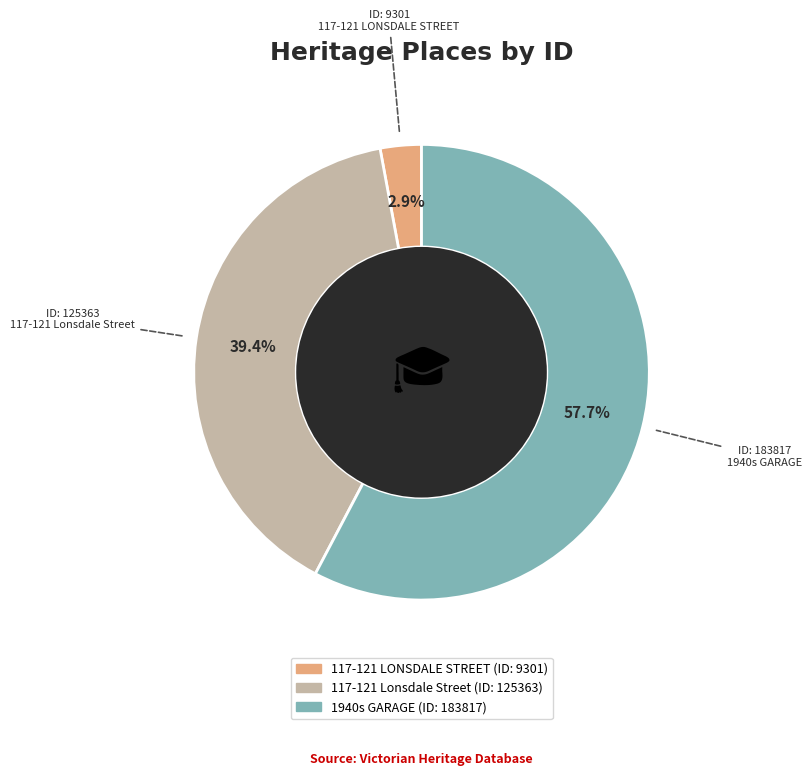

What percentage do 1940s GARAGE and 117-121 Lonsdale Street together represent?

97.1%